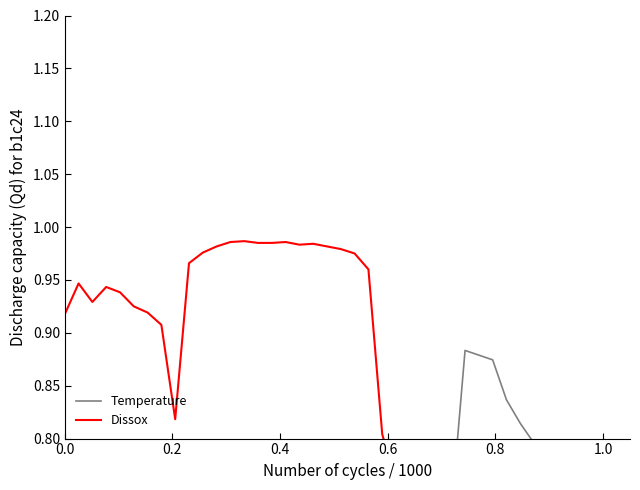

How many times do Dissox and Temperature cross each other?

1